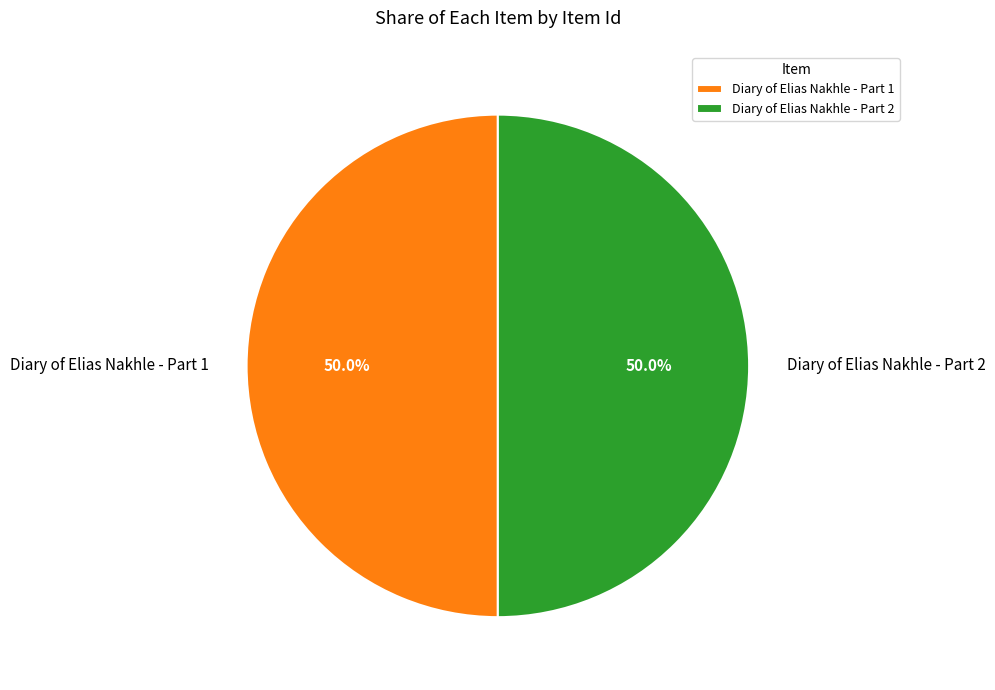

Approximately how many times larger is the value at Diary of Elias Nakhle - Part 1 compared to Diary of Elias Nakhle - Part 2?

1.0